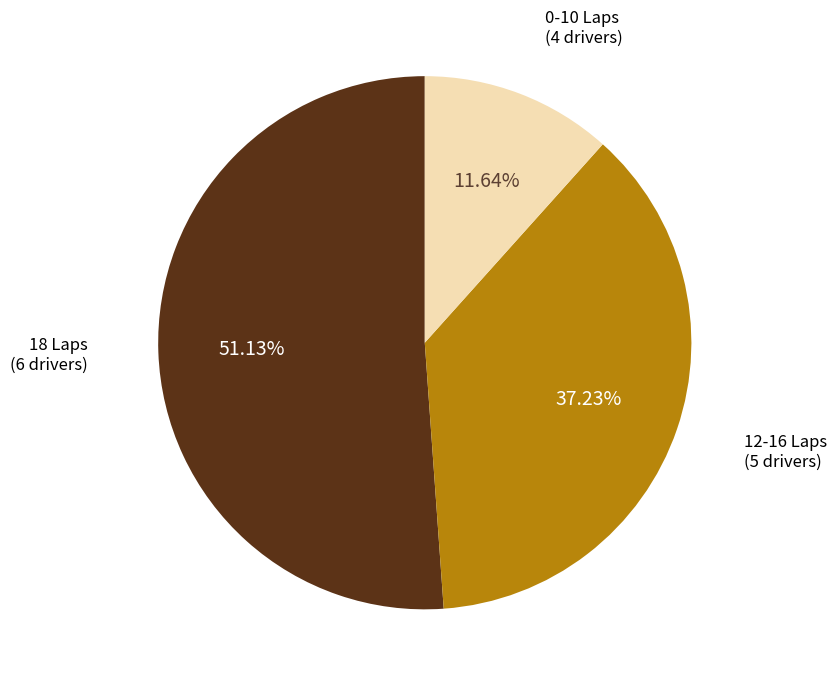

Is there a majority slice in this chart?

Yes